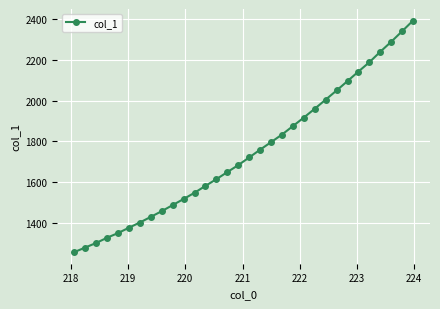

What is the minimum value shown in the chart?

1257.1